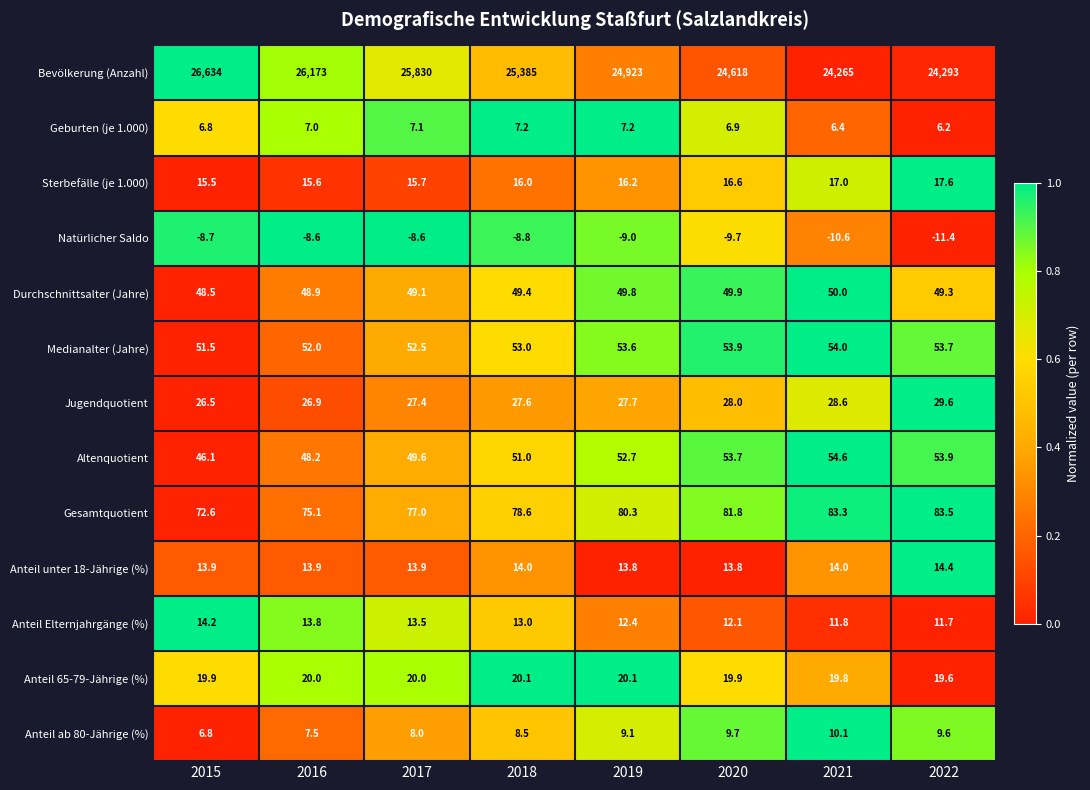

At which category is the sum across all series the highest?

2015